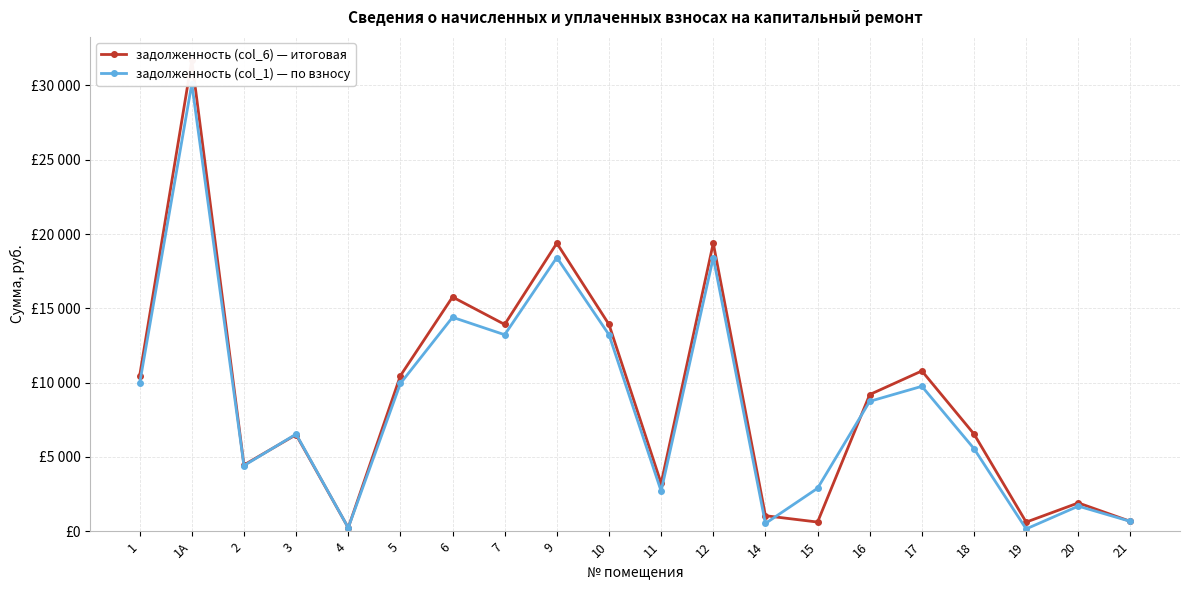

Which series has the widest spread of values?

задолженность (col_6) — итоговая